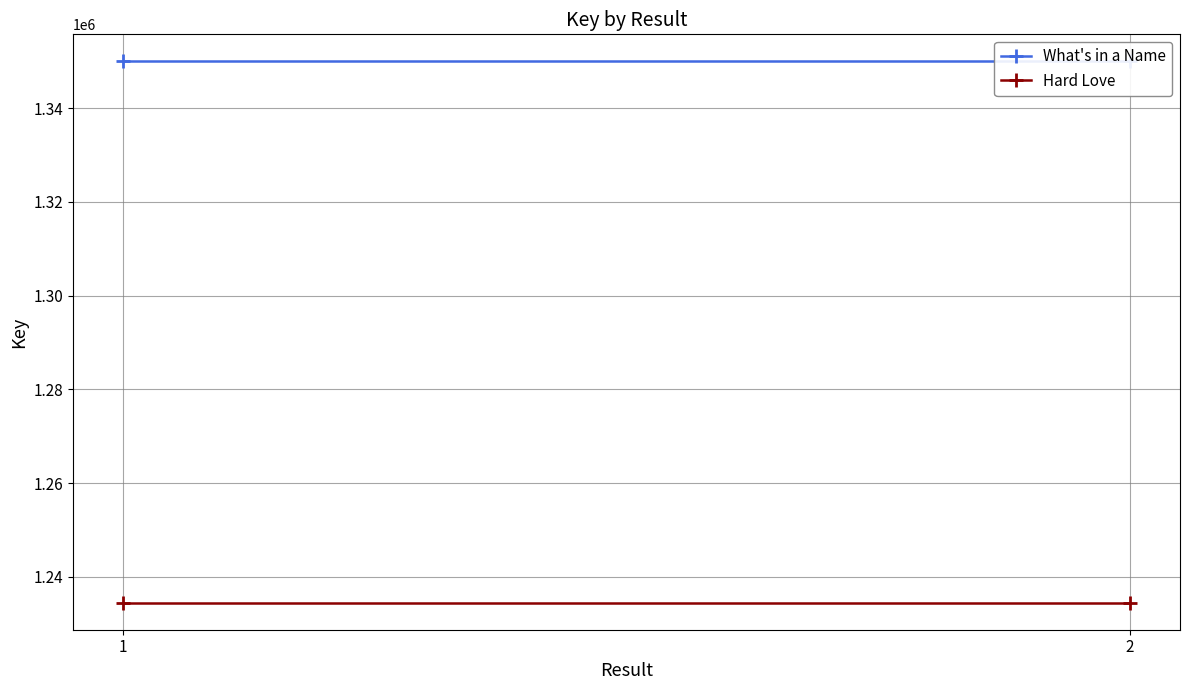

What is the sum of the Hard Love values at 1 and 2?

2468938